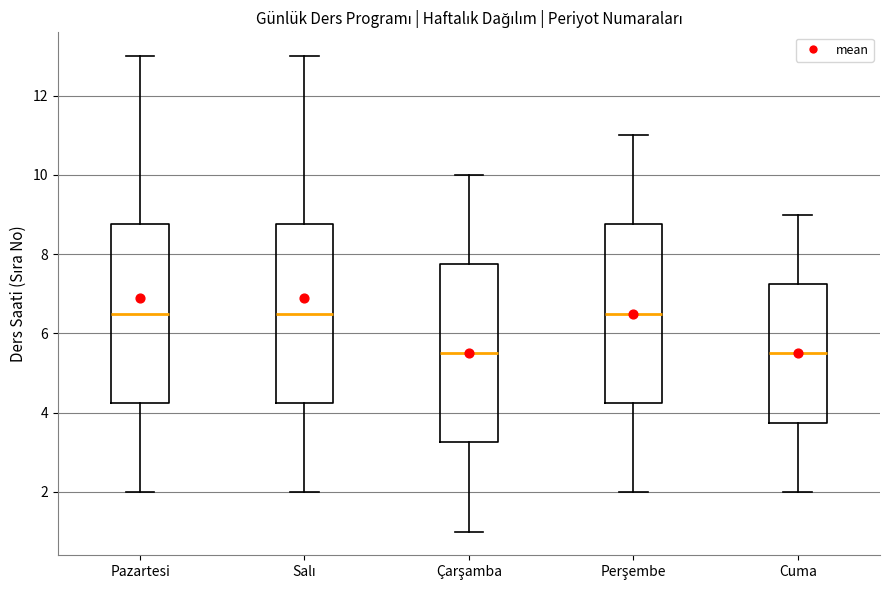

Reading left to right, read every box against the y-axis: the position of its median line, the range the box covers, and the ends of its whiskers. The values are not printed on the chart, so give them approximately, as read against the axis.

Pazartesi: median 6.6, box 4.2 to 8.8, whiskers 2.0 to 13.0
Salı: median 6.6, box 4.2 to 8.8, whiskers 2.0 to 13.0
Çarşamba: median 5.6, box 3.2 to 7.8, whiskers 1.0 to 10.0
Perşembe: median 6.6, box 4.2 to 8.8, whiskers 2.0 to 11.0
Cuma: median 5.6, box 3.8 to 7.2, whiskers 2.0 to 9.0